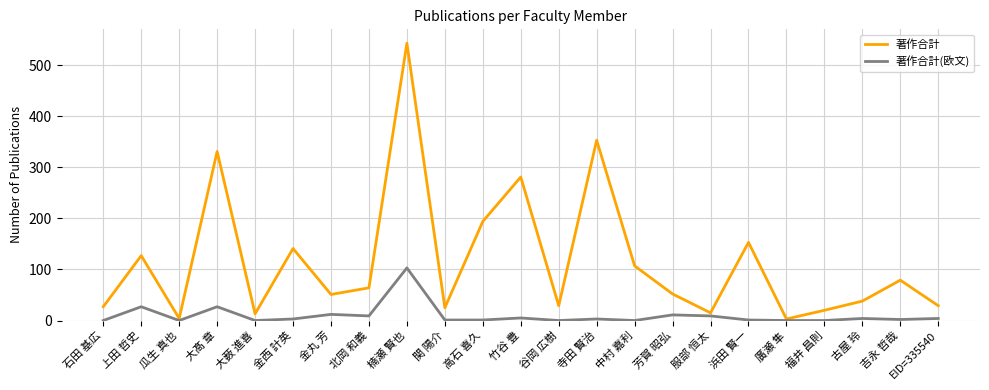

True or false: 著作合計(欧文) has a value of 103 at 楠瀬 賢也.

True